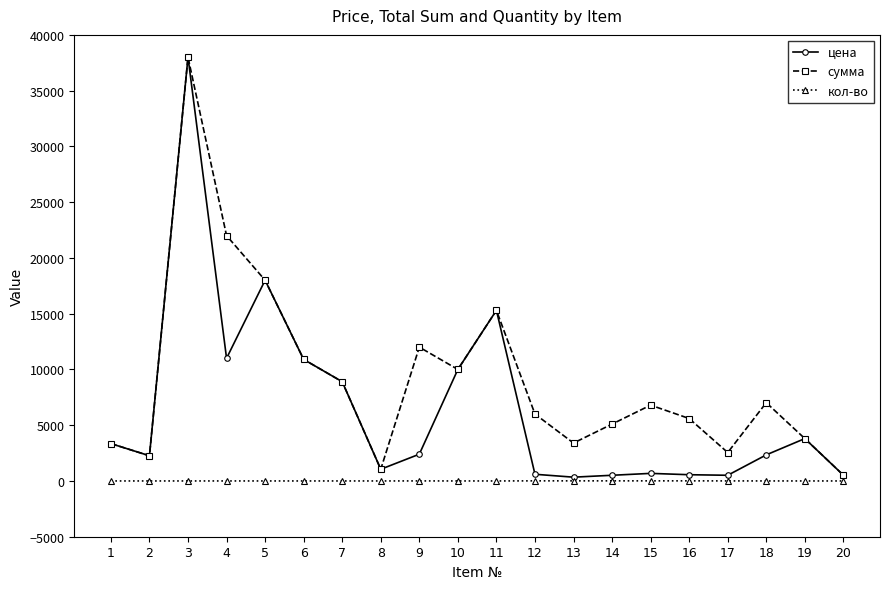

List the series in order of their overall mean, lowest first.

кол-во, цена, сумма